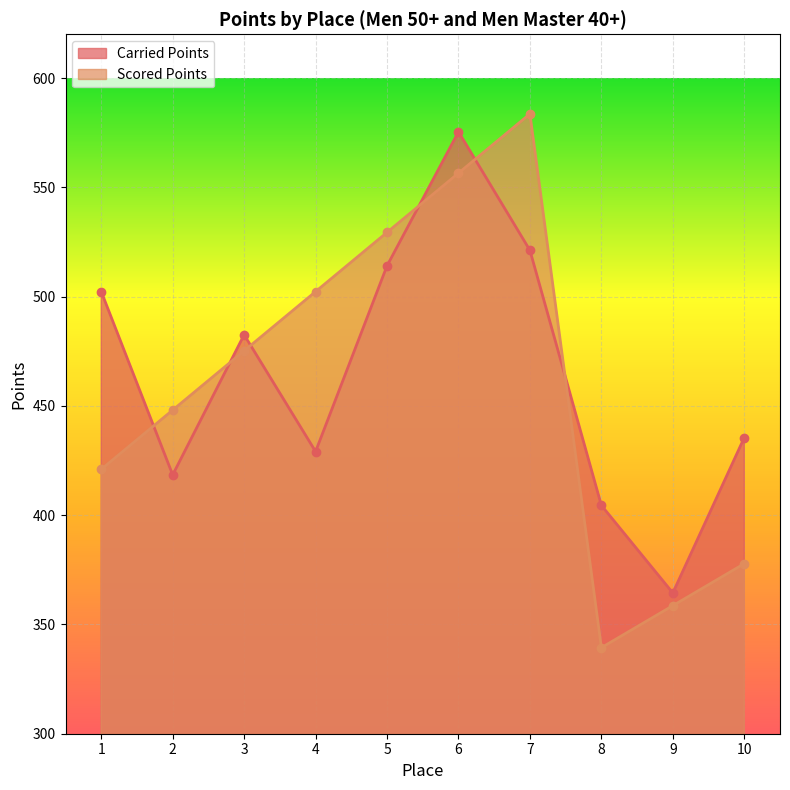

Which category has the lowest value across all series?

8